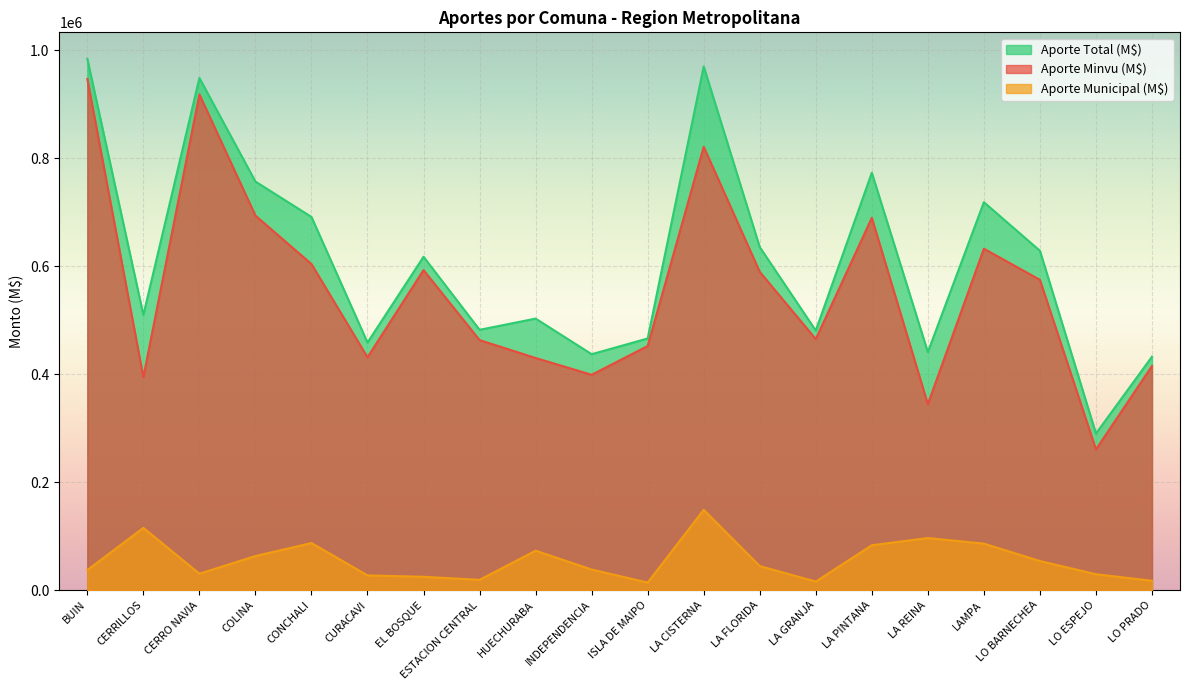

Between LA FLORIDA and LO BARNECHEA, which series saw the biggest shift?

Aporte Minvu (M$)